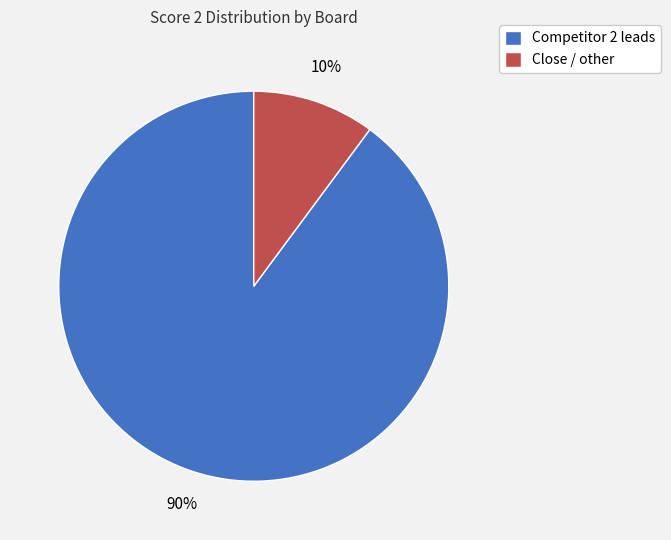

To the nearest percent, what portion does Close / other represent?

10%